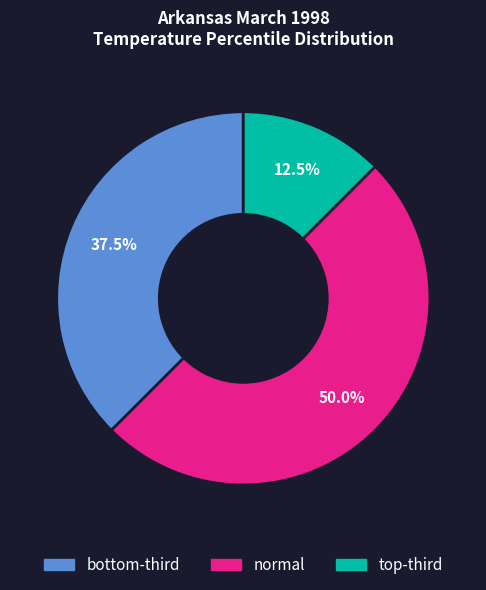

Which slice is the largest?

normal